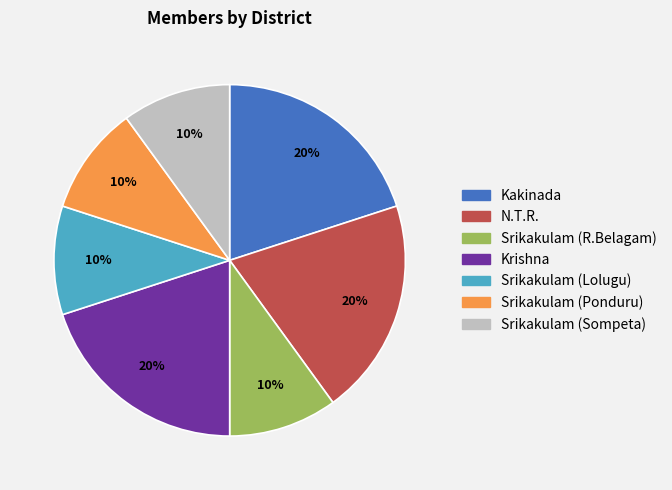

What percentage is the Srikakulam (Sompeta) slice, to the nearest percent?

10%